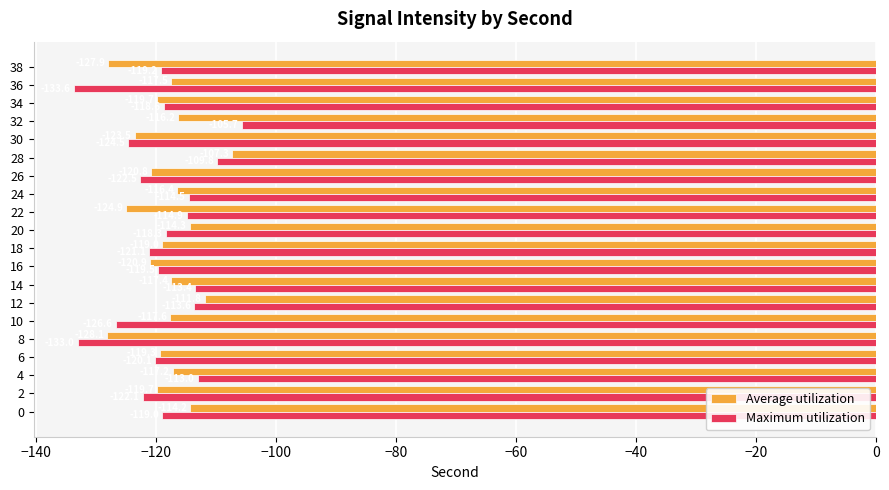

The Maximum utilization series shows -64.5 at 30. True or false?

False